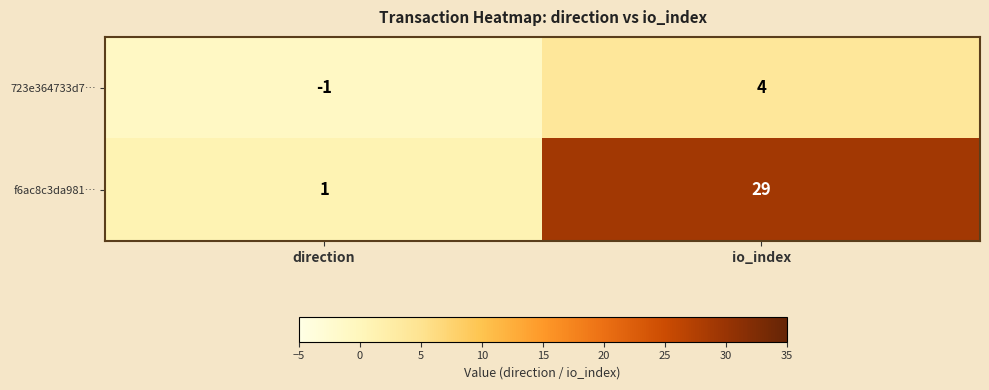

True or false: 723e364733d7… has a value of -2 at direction.

False